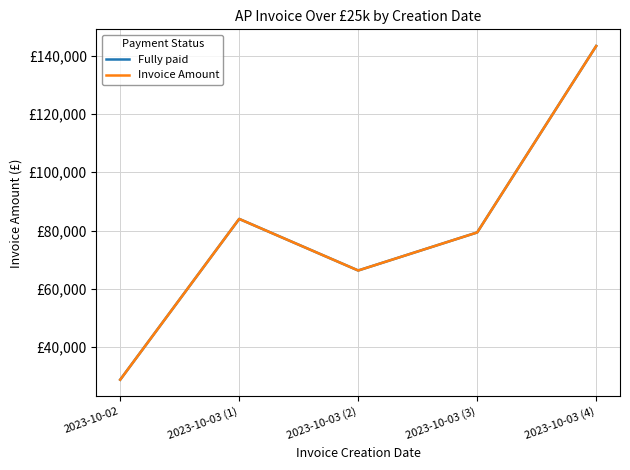

Does the chart display data point markers on the line(s)?

No